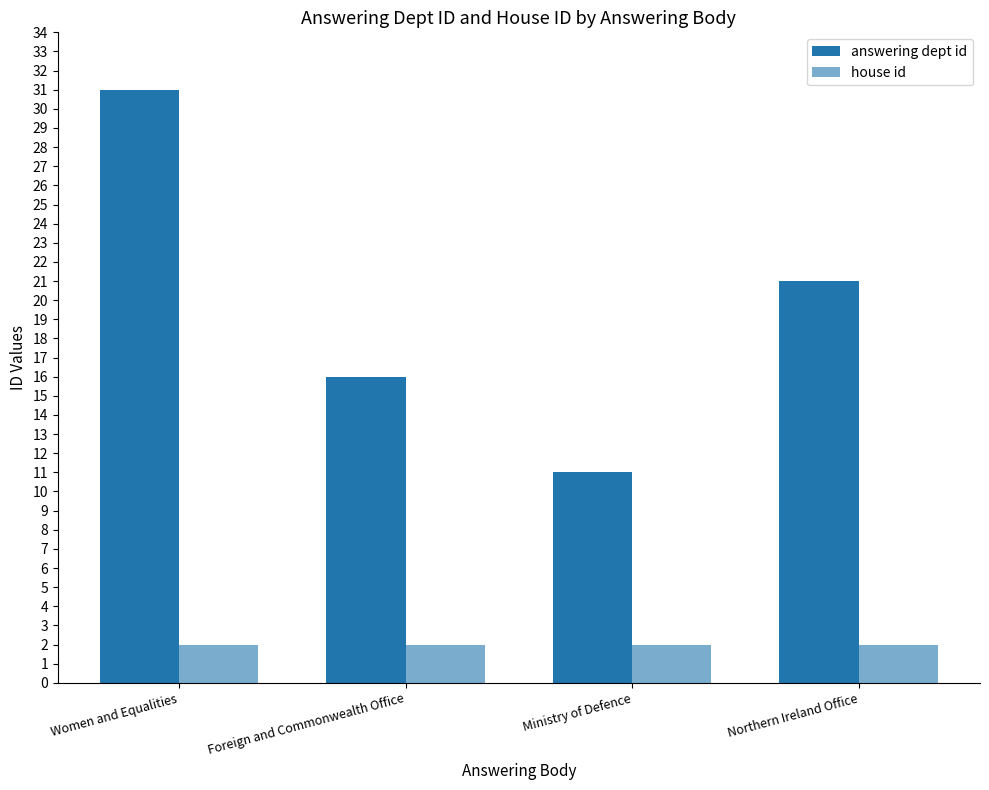

How many bars are there in each group?

2